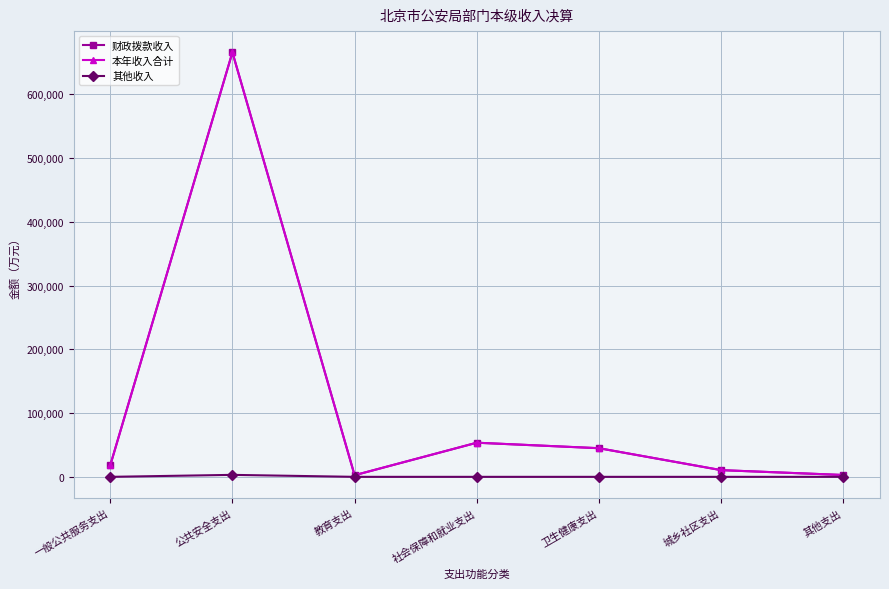

Between 其他支出 and 卫生健康支出, which is larger?

卫生健康支出